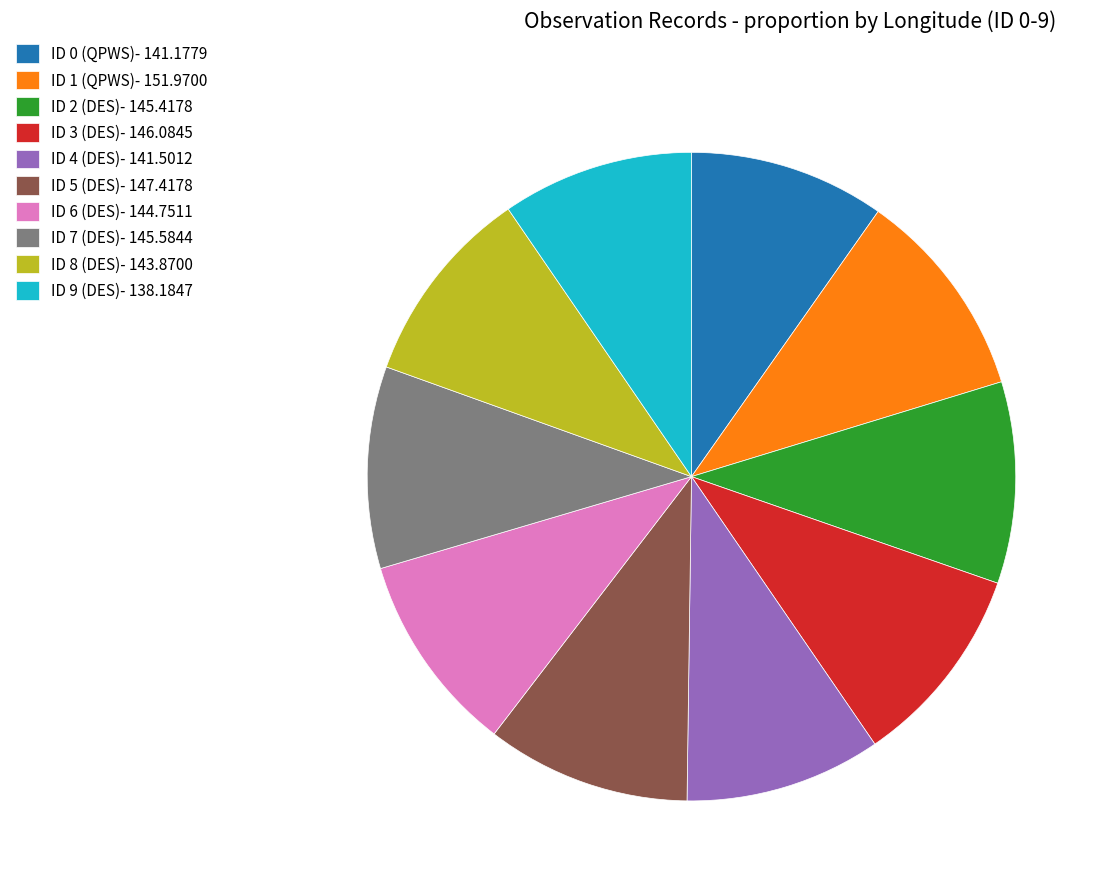

Is it true that ID 0 (QPWS)- 141.1779 is 10% of the pie?

True